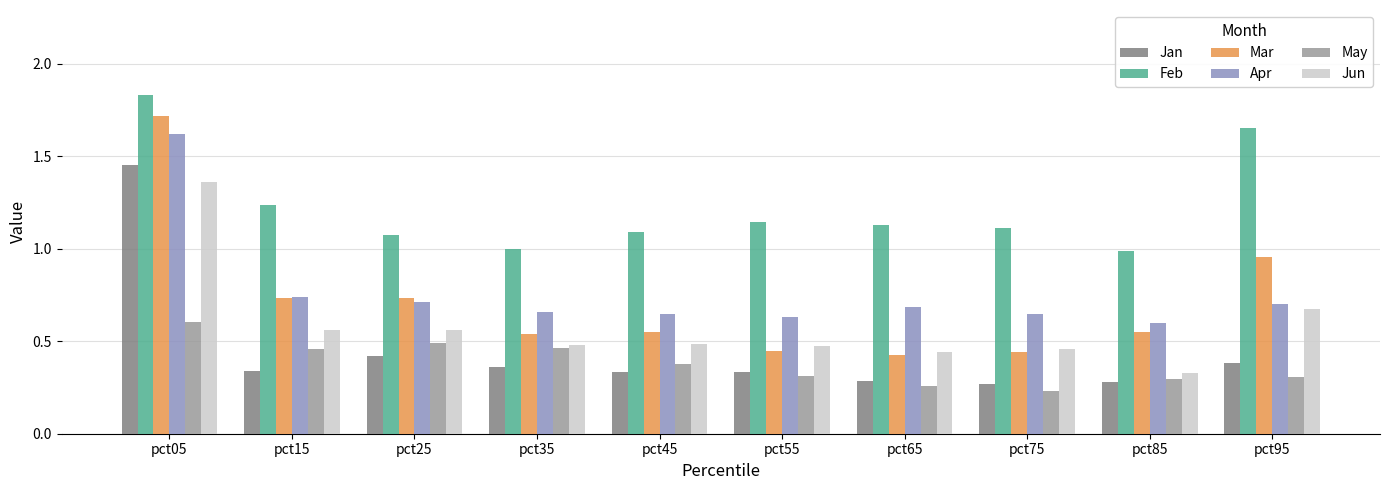

What is the total value across all series at pct85?

3.0